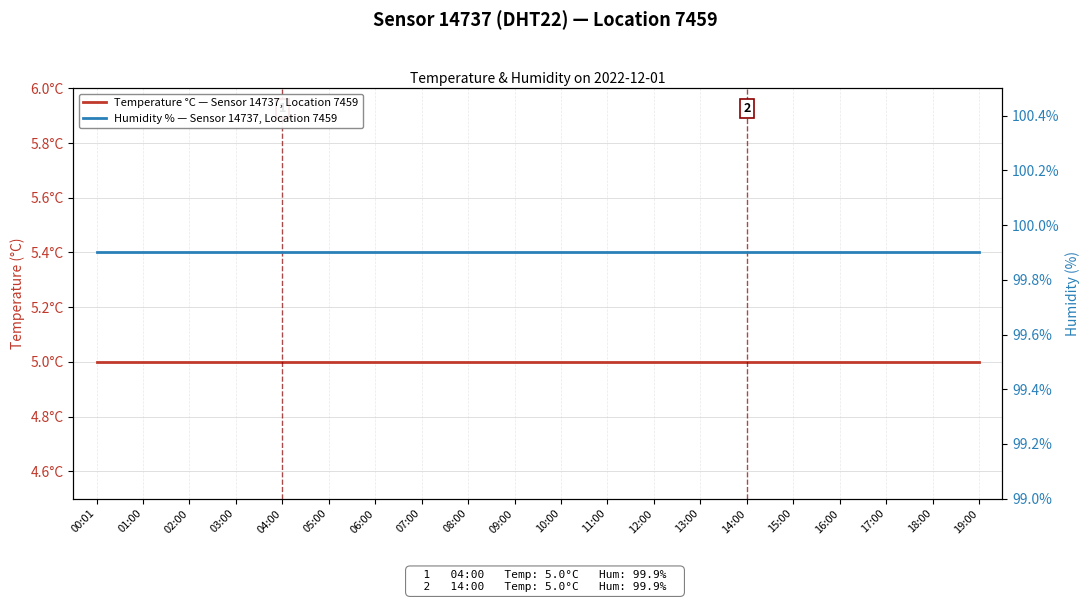

Reading left to right, what are all the values shown in this chart?

Temperature °C — Sensor 14737, Location 7459: 00:01=5.0	01:00=5.0	02:00=5.0	03:00=5.0	04:00=5.0	05:00=5.0	06:00=5.0	07:00=5.0	08:00=5.0	09:00=5.0	10:00=5.0	11:00=5.0	12:00=5.0	13:00=5.0	14:00=5.0	15:00=5.0	16:00=5.0	17:00=5.0	18:00=5.0	19:00=5.0
Humidity % — Sensor 14737, Location 7459: 00:01=99.9	01:00=99.9	02:00=99.9	03:00=99.9	04:00=99.9	05:00=99.9	06:00=99.9	07:00=99.9	08:00=99.9	09:00=99.9	10:00=99.9	11:00=99.9	12:00=99.9	13:00=99.9	14:00=99.9	15:00=99.9	16:00=99.9	17:00=99.9	18:00=99.9	19:00=99.9